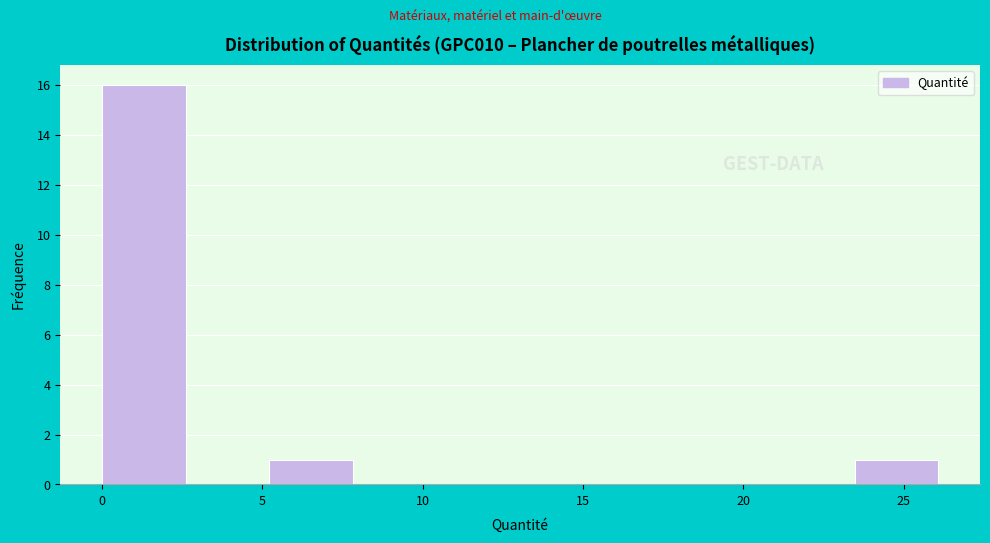

What is the height of the bar covering 0.0 to 2.5 on the x-axis? Neither the bar edges nor the heights are printed on the chart, so give them approximately, as read against the axes.

16